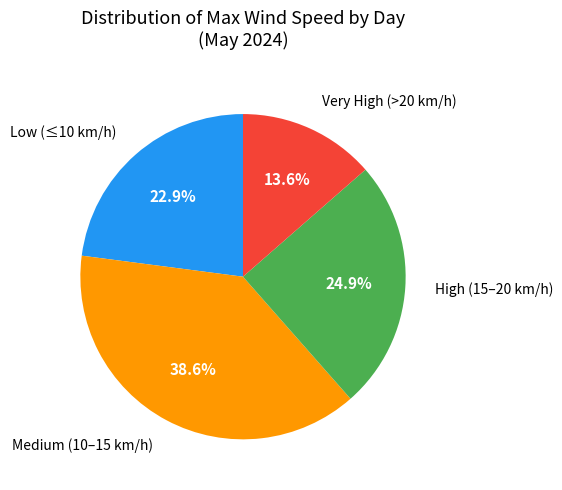

Does any single category account for the majority?

No